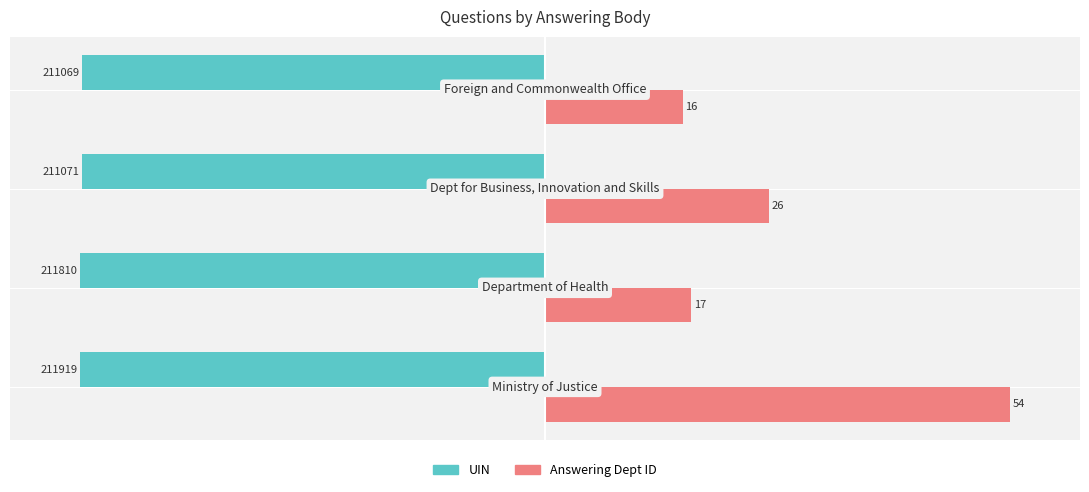

What are all the series names shown in the legend?

UIN, Answering Dept ID